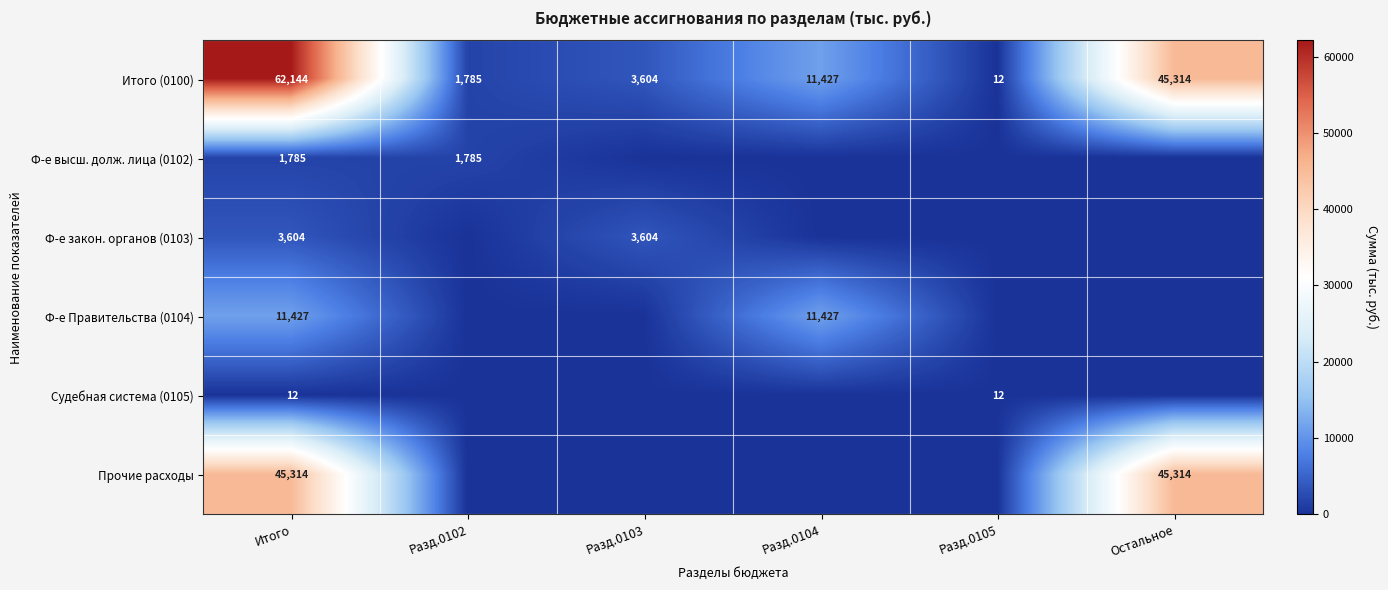

At Итого, list the series in order from smallest to largest.

Судебная система (0105), Ф-е высш. долж. лица (0102), Ф-е закон. органов (0103), Ф-е Правительства (0104), Прочие расходы, Итого (0100)